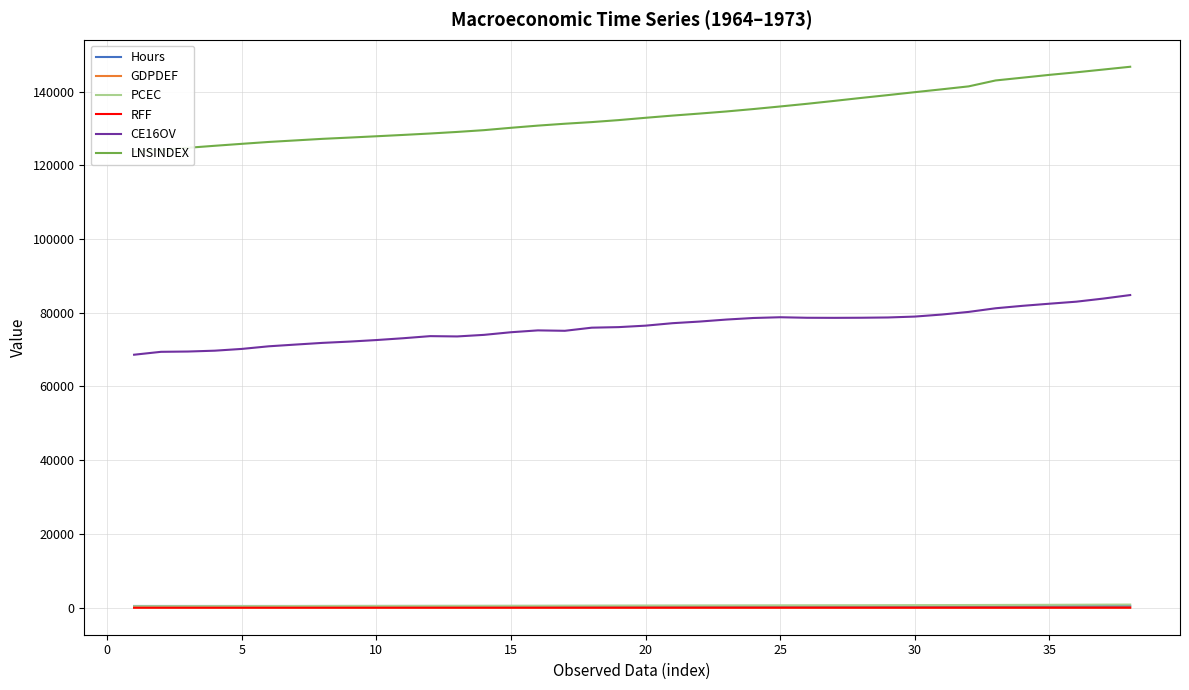

True or false: CE16OV and RFF cross at least once.

False